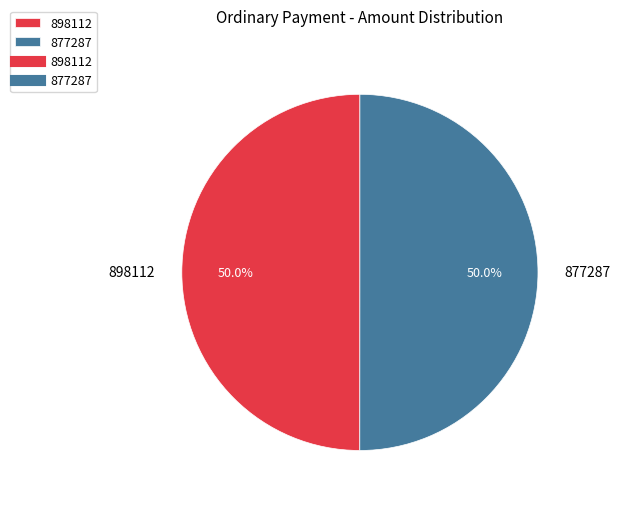

What is the ratio of the value at 898112 to the value at 877287?

1.0